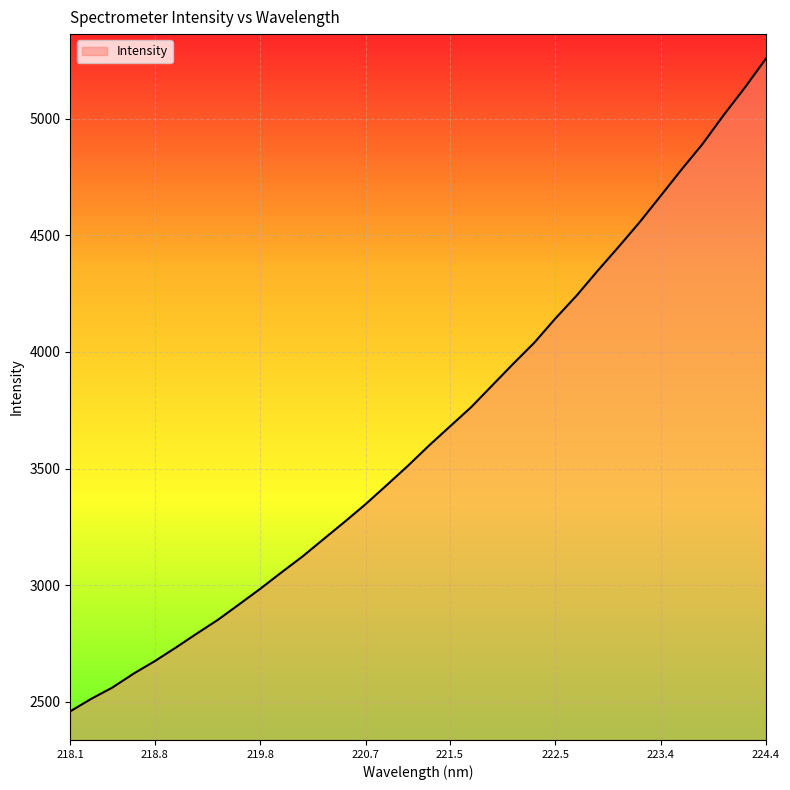

What is the difference between the maximum and minimum values?

2797.6